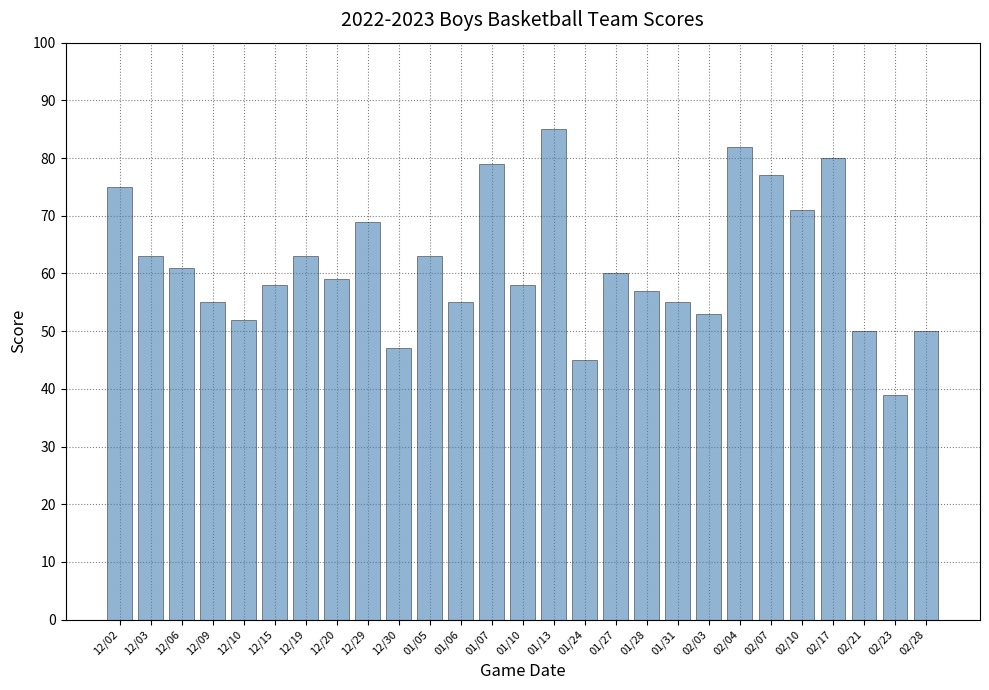

Between 12/30 and 12/10, which is larger?

12/10